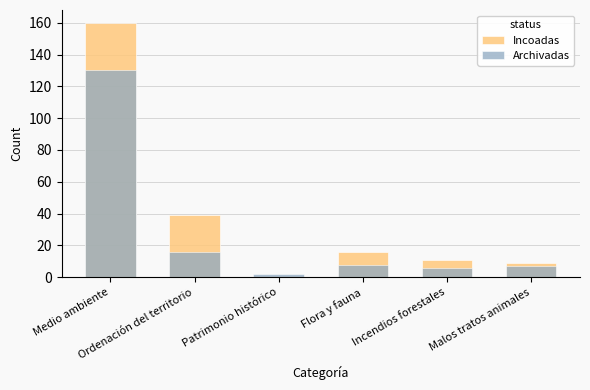

True or false: Incoadas has a value of 12 at Ordenación del territorio.

False